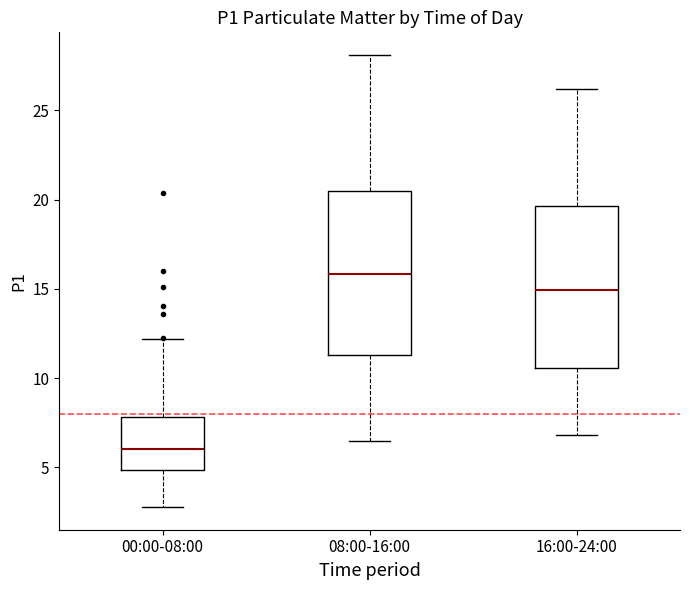

Which box's median line is the highest?

08:00-16:00